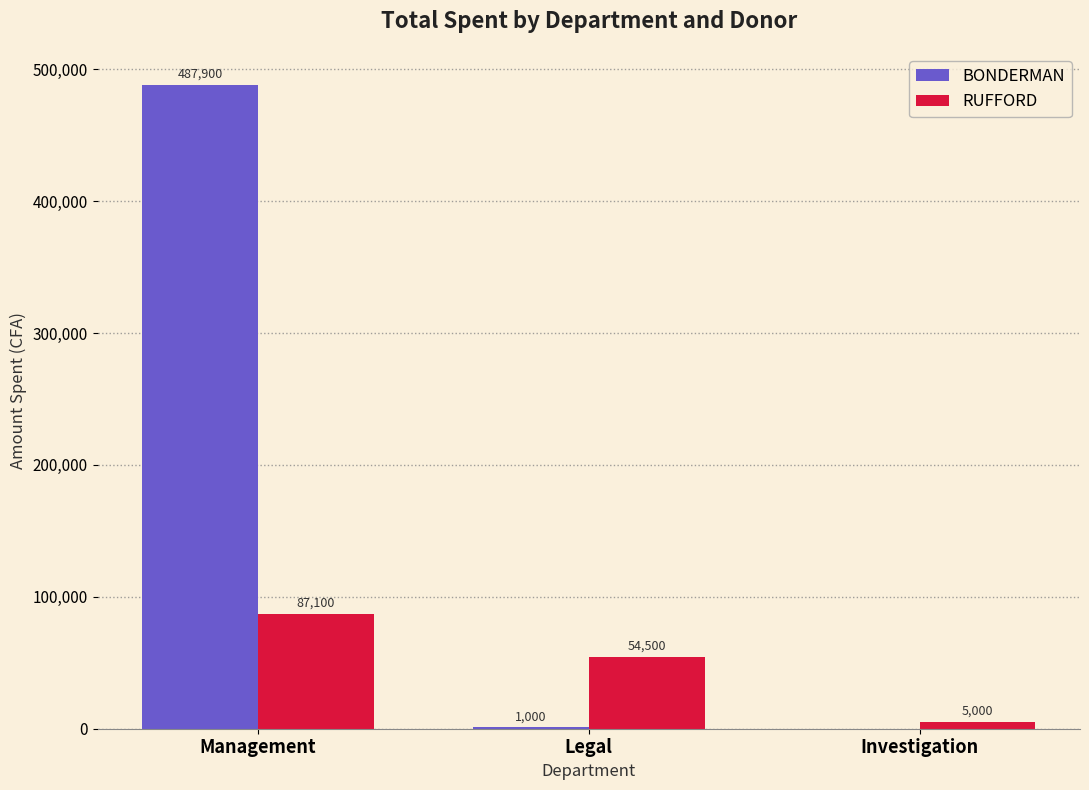

Between Legal and Investigation, which series saw the biggest shift?

RUFFORD